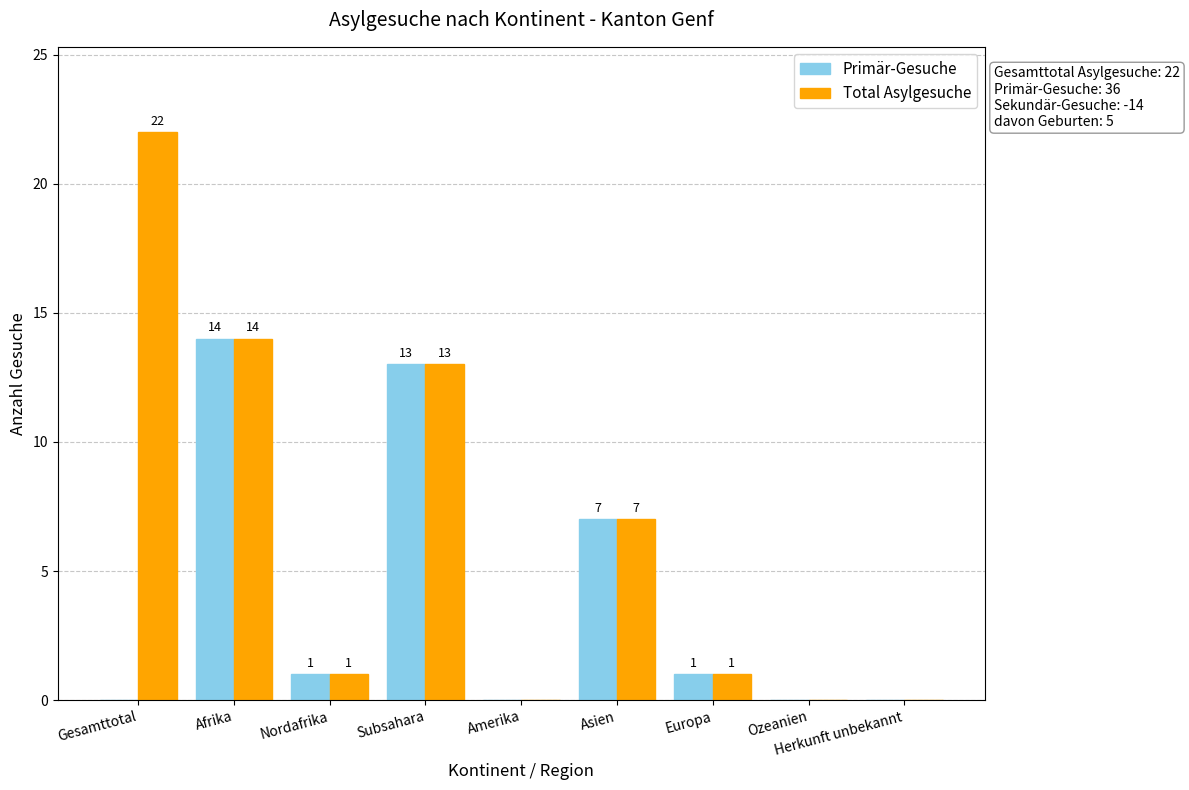

Which series has the largest total across all categories?

Total Asylgesuche